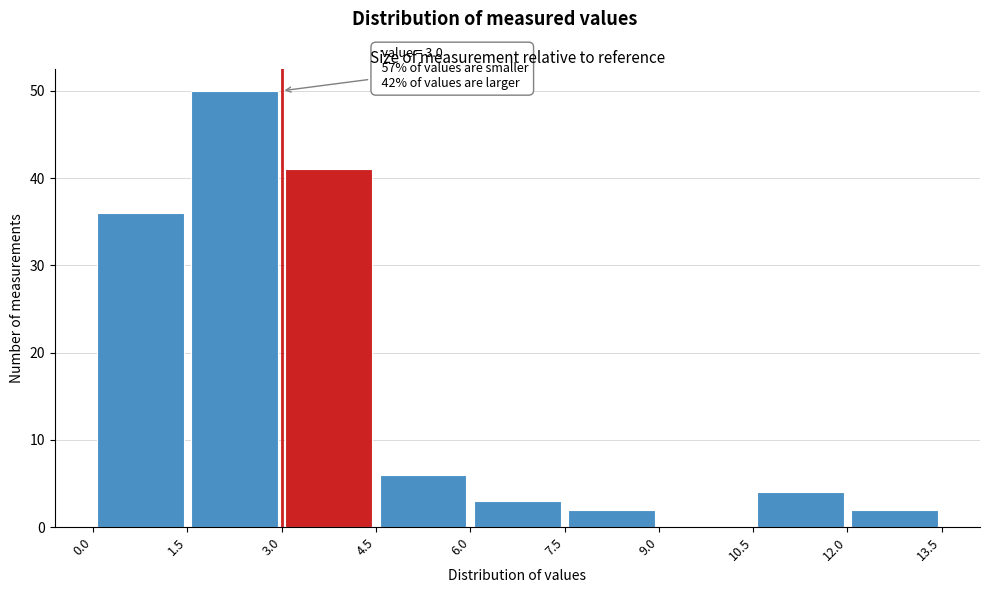

Which range on the x-axis has the tallest bar?

1.5 to 3.0